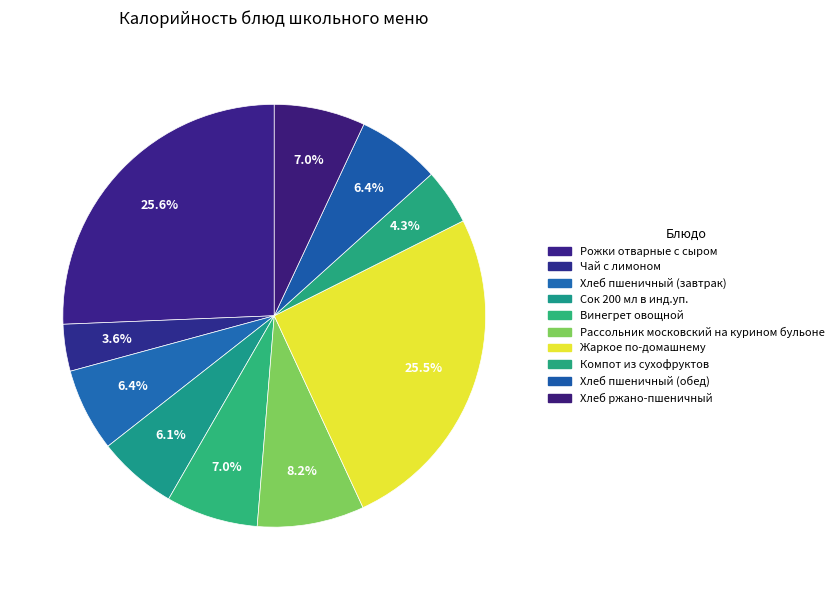

What is the smallest slice in the pie chart?

Чай с лимоном